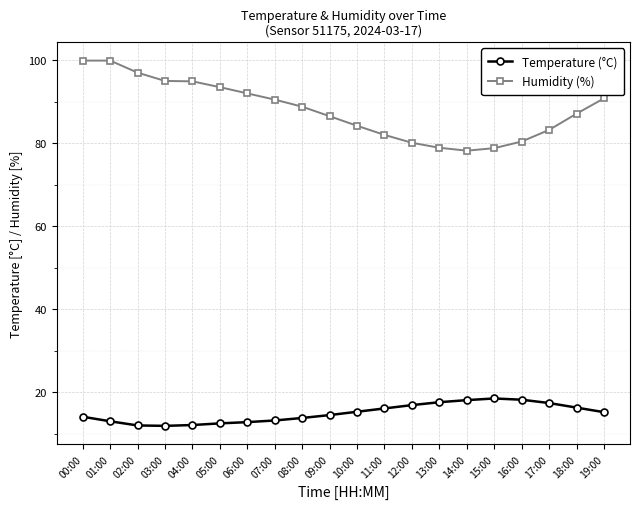

What is the smallest value displayed?

11.9